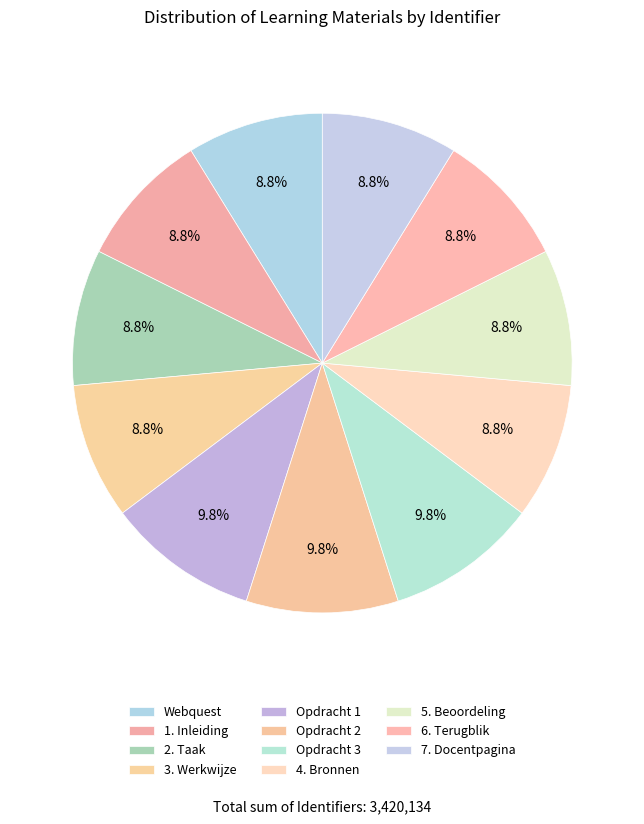

What percentage is the 6. Terugblik slice, to the nearest percent?

9%